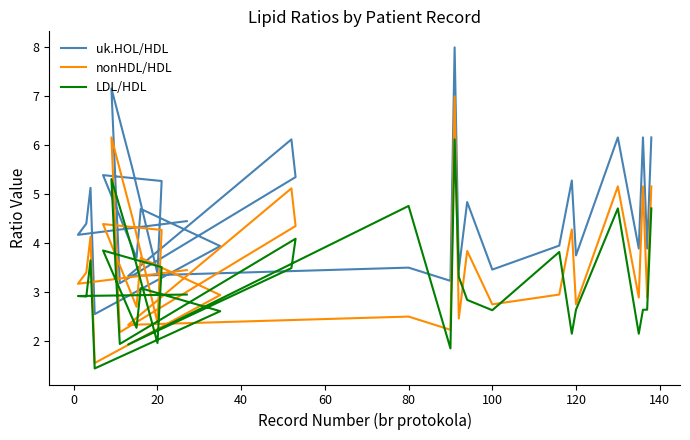

Which series changed the most between 80 and 120?

LDL/HDL